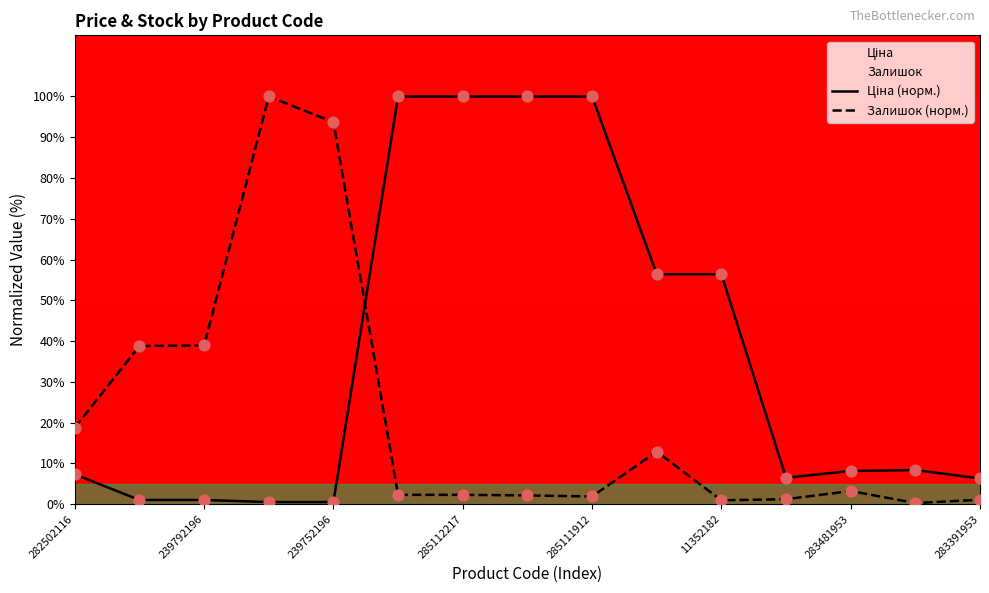

Which series has the largest Y range (max minus min)?

Залишок